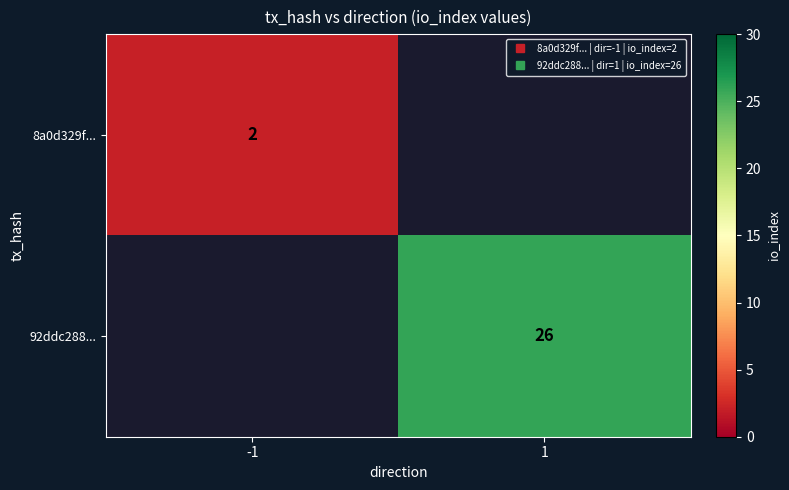

Rank the series at -1 from lowest to highest value.

8a0d329f..., 92ddc288...